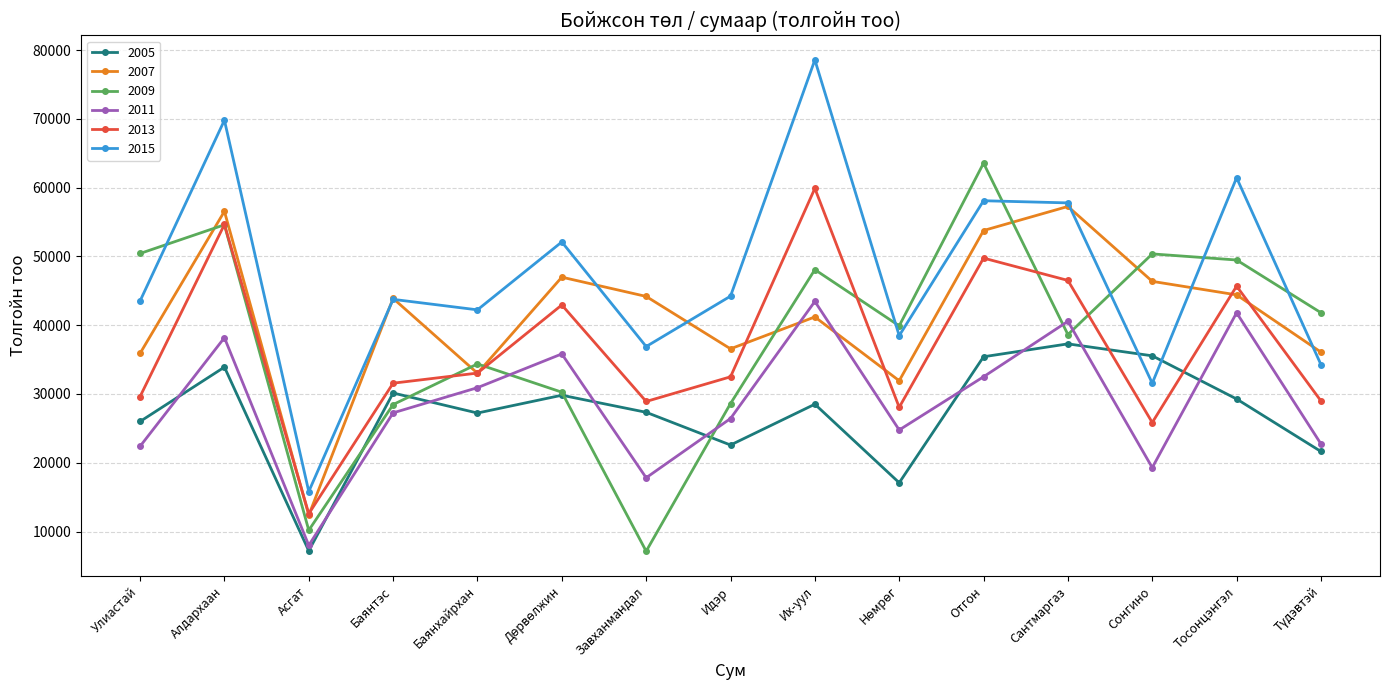

Which series changed the most between Идэр and Сантмаргаз?

2007